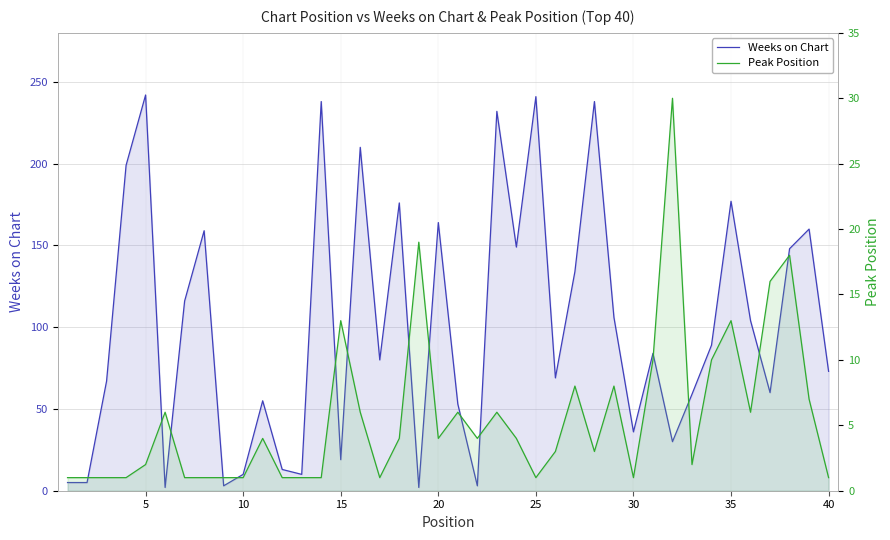

Count the number of data series in this chart.

2